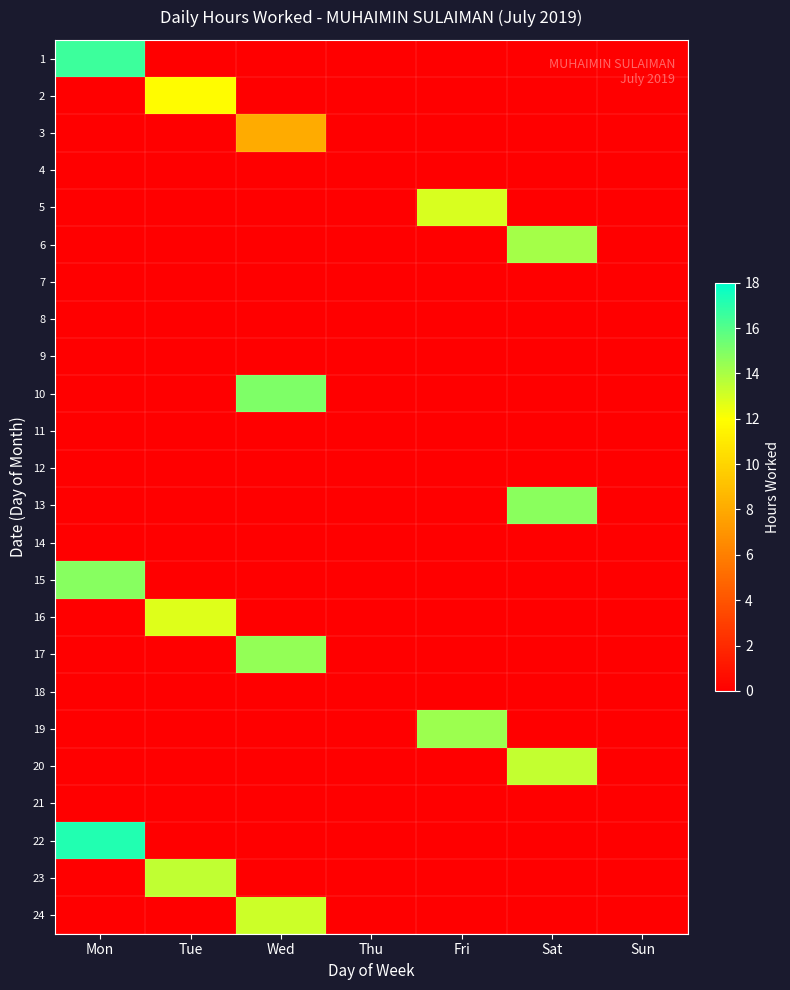

Rank the series by their maximum value, from highest to lowest.

22, 1, 10, 15, 13, 17, 19, 6, 23, 20, 24, 5, 16, 2, 3, 4, 7, 8, 9, 11, 12, 14, 18, 21